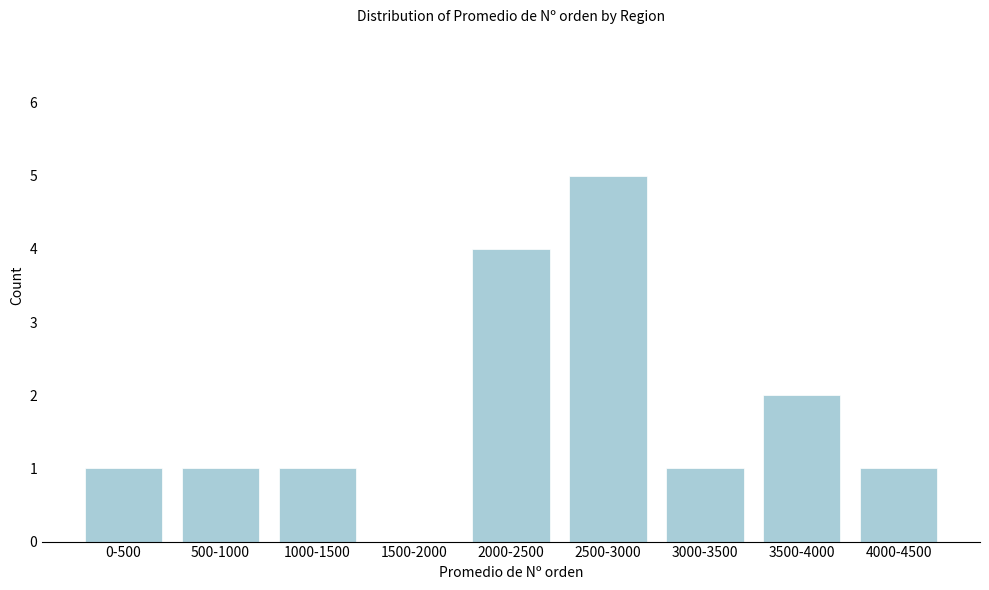

Reading left to right, transcribe all the data shown in this chart.

0-500=1	500-1000=1	1000-1500=1	1500-2000=0	2000-2500=4	2500-3000=5	3000-3500=1	3500-4000=2	4000-4500=1